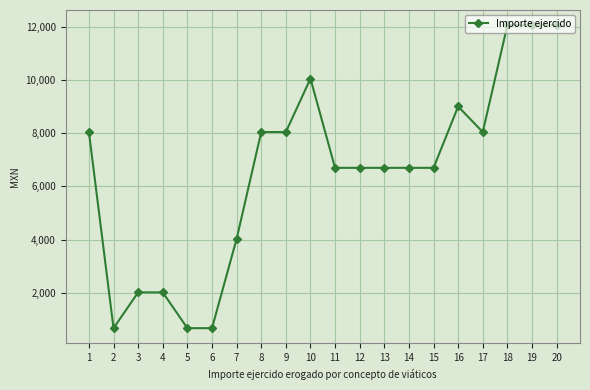

Where is the first local minimum?

2